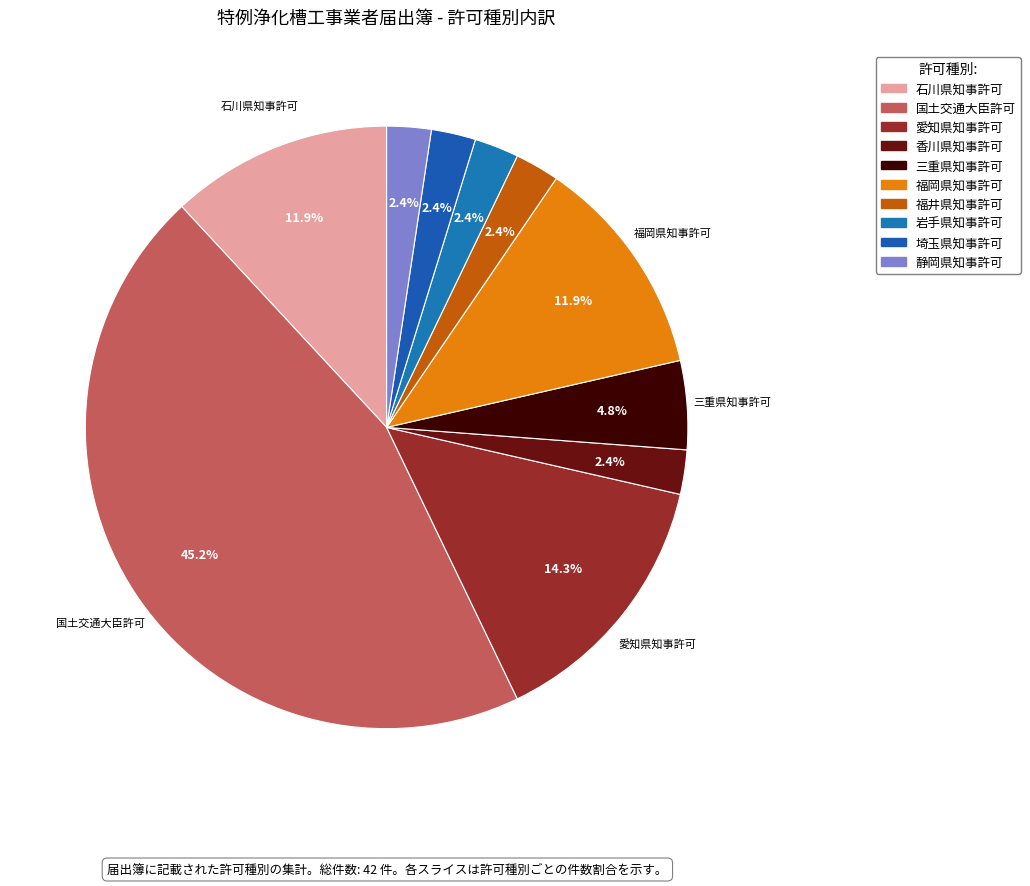

How many slices are in this pie chart?

10